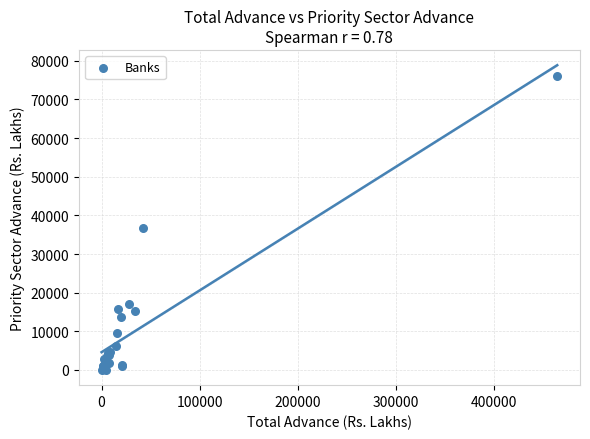

What Y value in the scatter plot is closest to 38000?

36669.1